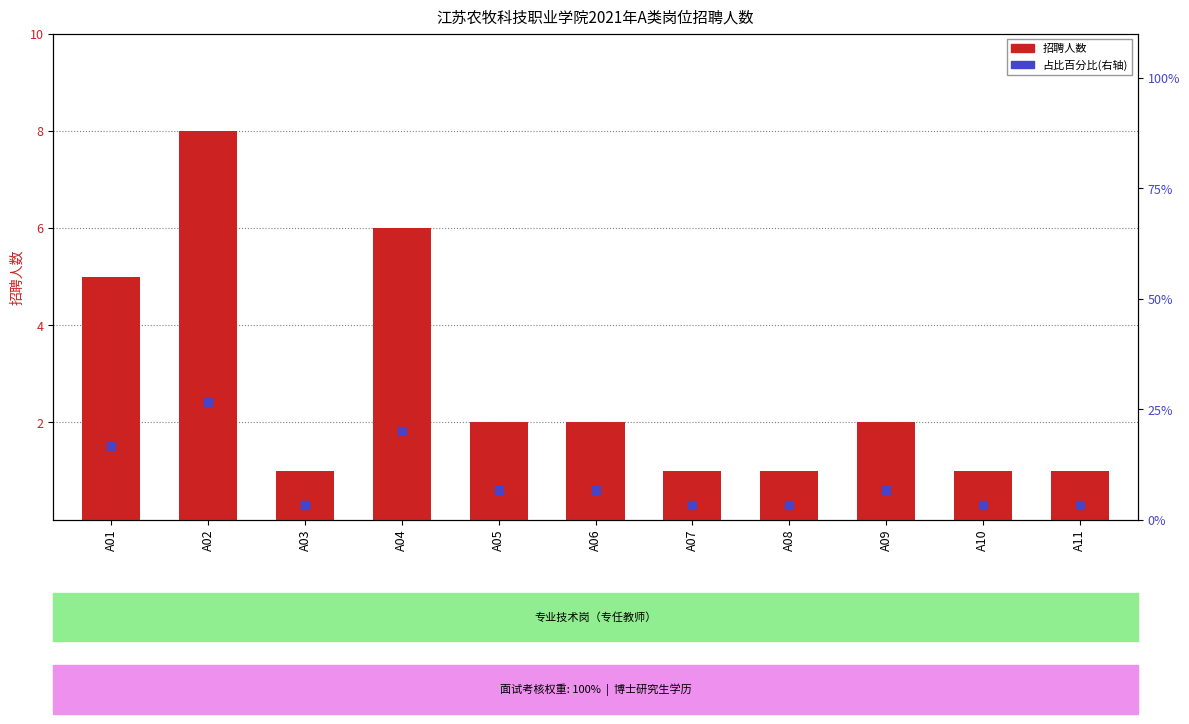

What is the total value across all series at A05?

8.7